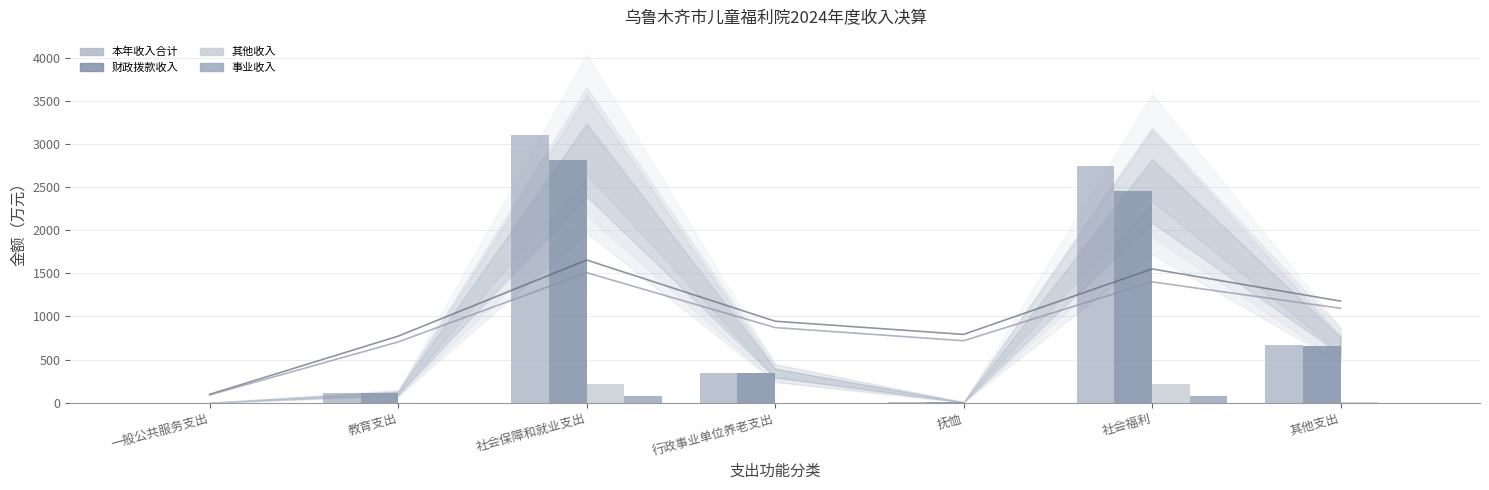

What is the approximate value of 其他收入 at 社会福利?

218.9